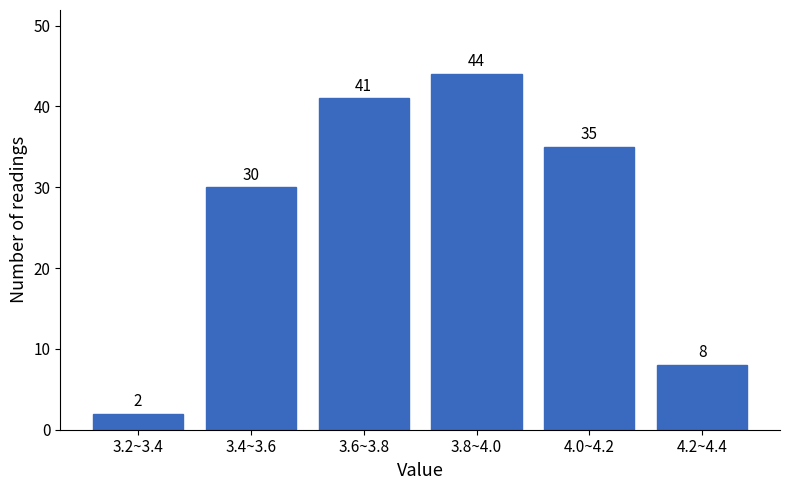

Reading right to left, extract all data points from this chart.

8	35	44	41	30	2